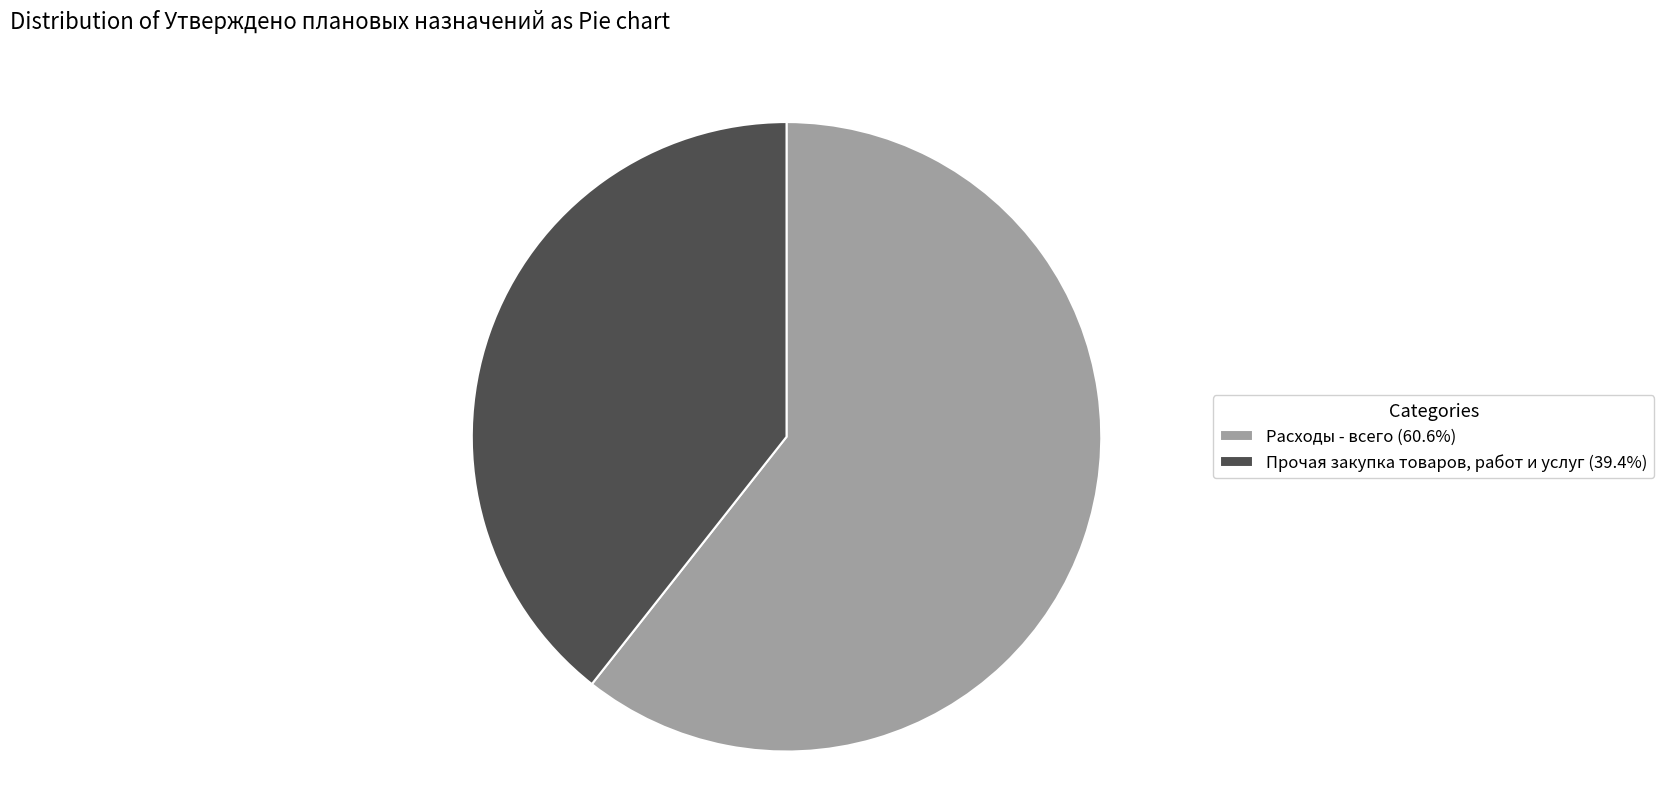

Which category has the smallest portion of the pie?

Прочая закупка товаров, работ и услуг